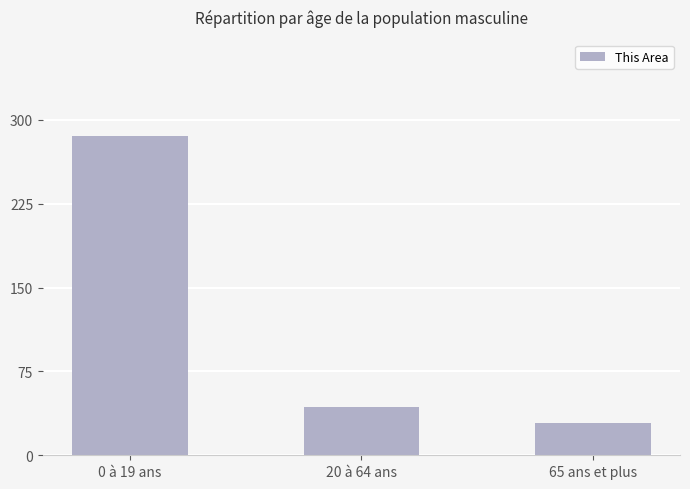

The value at 65 ans et plus is 29. True or false?

True